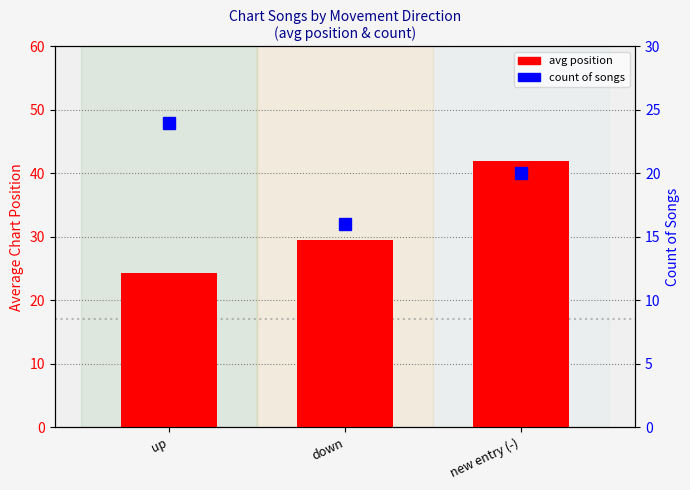

Which category has the lowest value across all series?

down